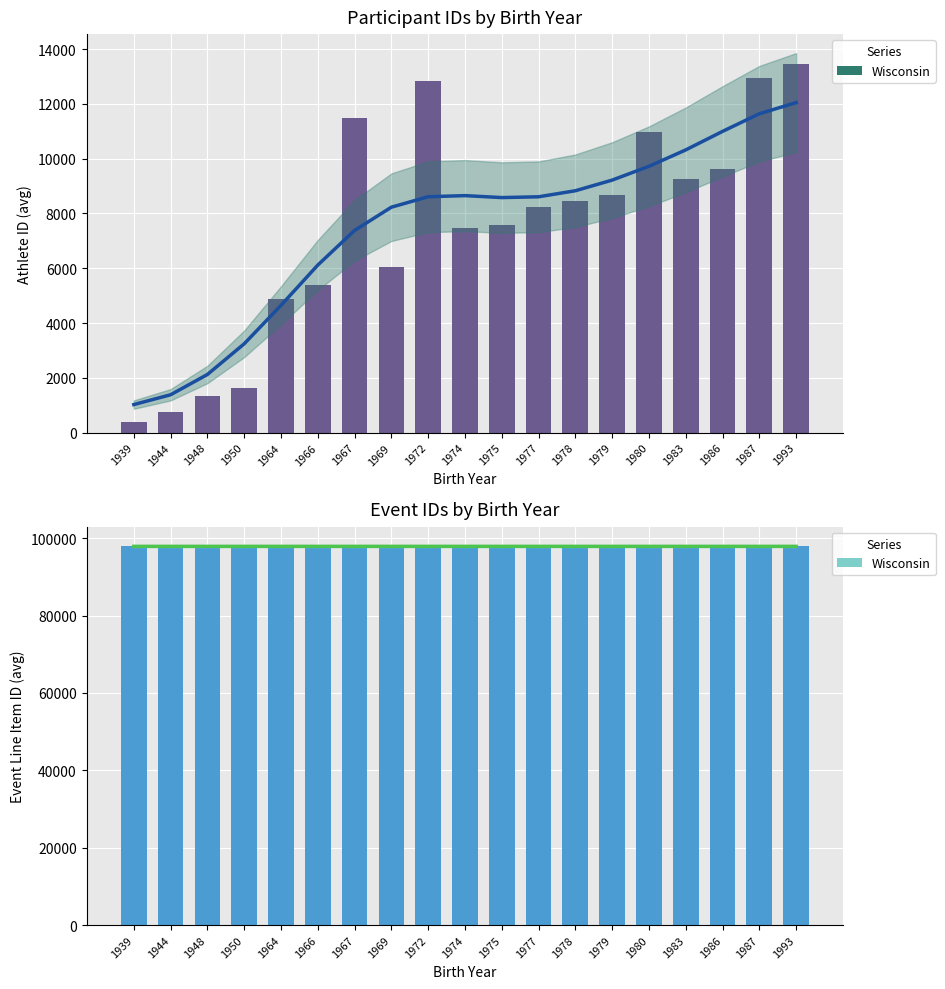

Reading left to right, what are all the values shown in this chart?

id (bars): 369.0	741.0	1334.0	1612.0	4870.0	5399.0	11491.0	6056.0	12824.0	7474.0	7577.0	8243.7	8450.0	8677.0	10988.5	9247.7	9621.0	12947.0	13458.0
mszsz_line_item_id (bars): 97877.5	97880.0	97877.0	97877.0	97877.0	97880.0	97880.0	97877.5	97877.5	97880.0	97880.0	97877.5	97877.5	97880.0	97876.5	97878.3	97880.0	97878.0	97875.0